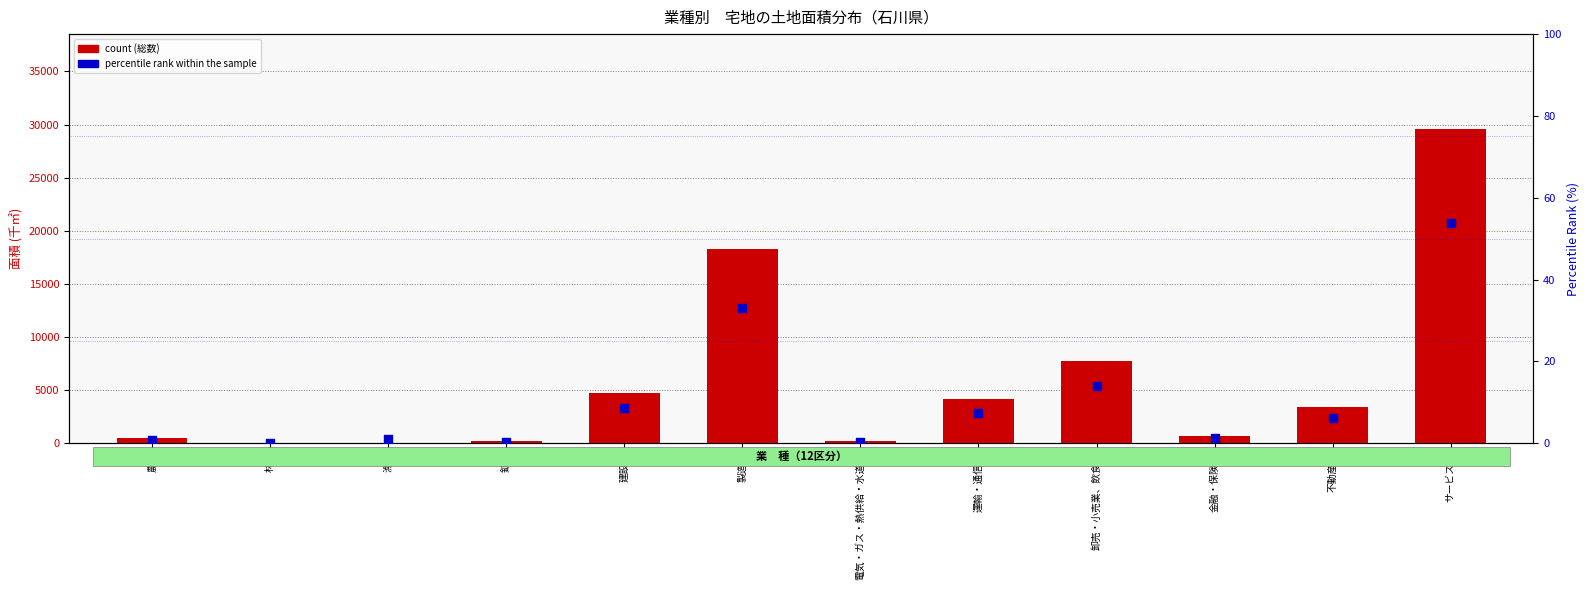

What are all the series names shown in the legend?

count, percentile rank within the sample